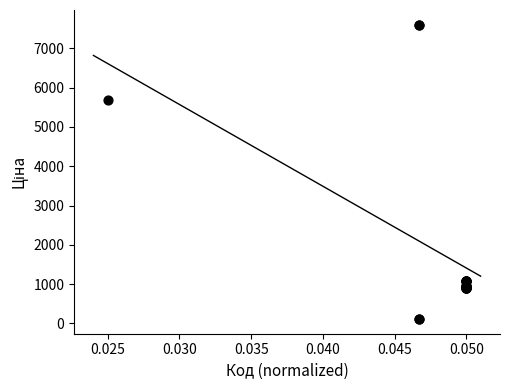

What Y value in the scatter plot is closest to 3855?

5673.8